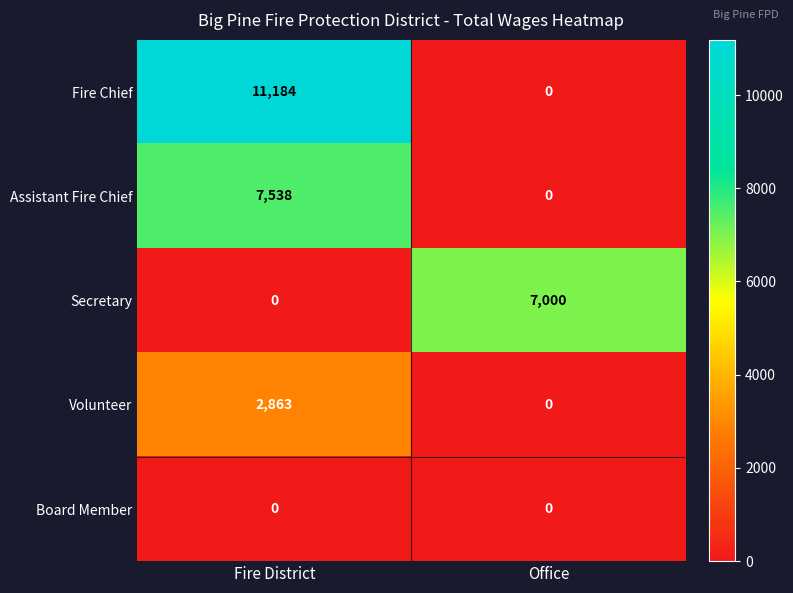

Rank the series by their maximum value, from highest to lowest.

Fire Chief, Assistant Fire Chief, Secretary, Volunteer, Board Member